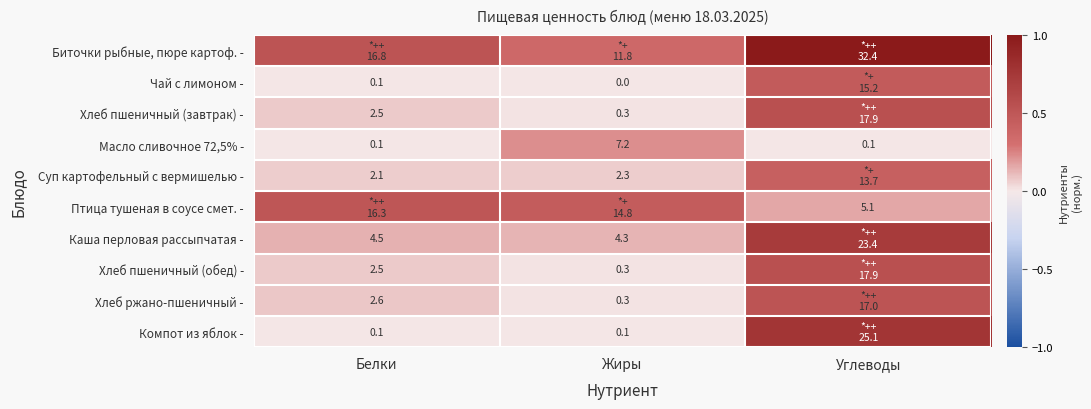

Is the value of Хлеб пшеничный (завтрак) - at Белки greater than the value of Масло сливочное 72,5% - at Жиры?

No